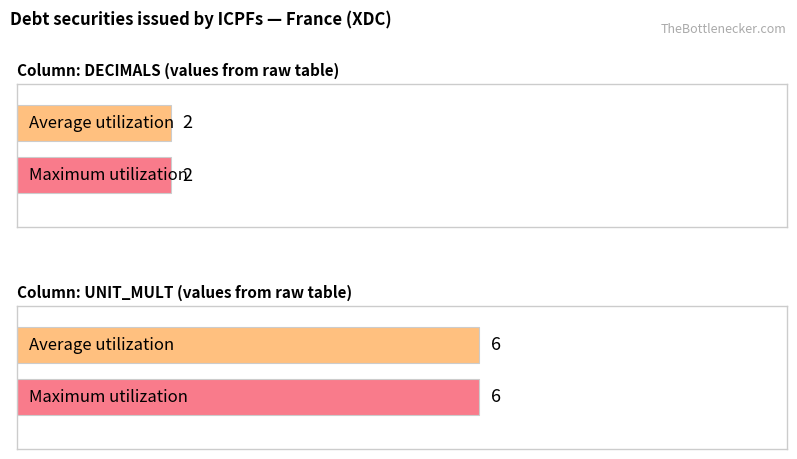

Rank the series by their average value, from lowest to highest.

Average utilization, Maximum utilization